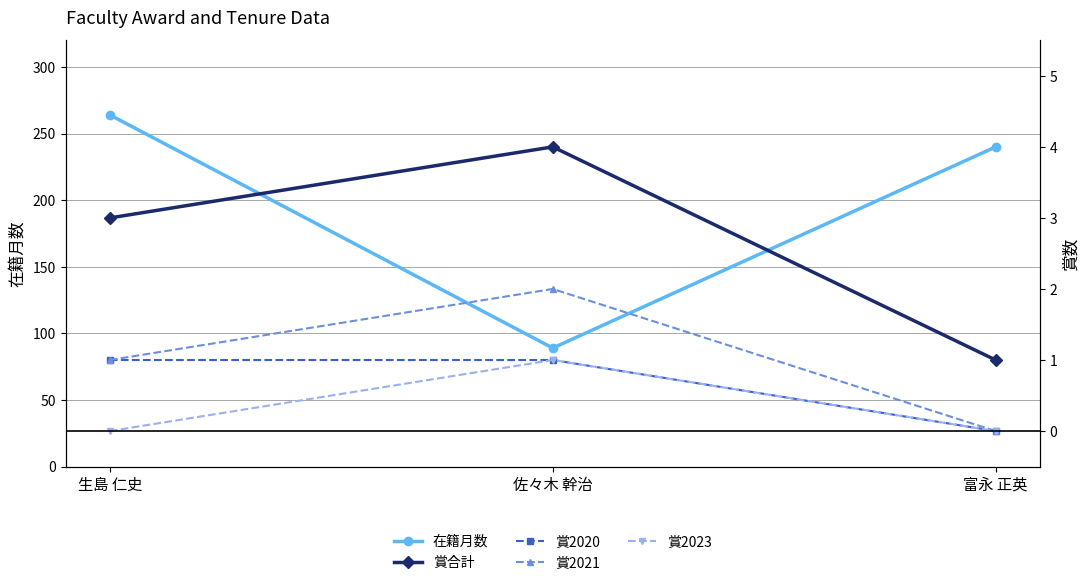

Which series changed the most between 佐々木 幹治 and 富永 正英?

在籍月数